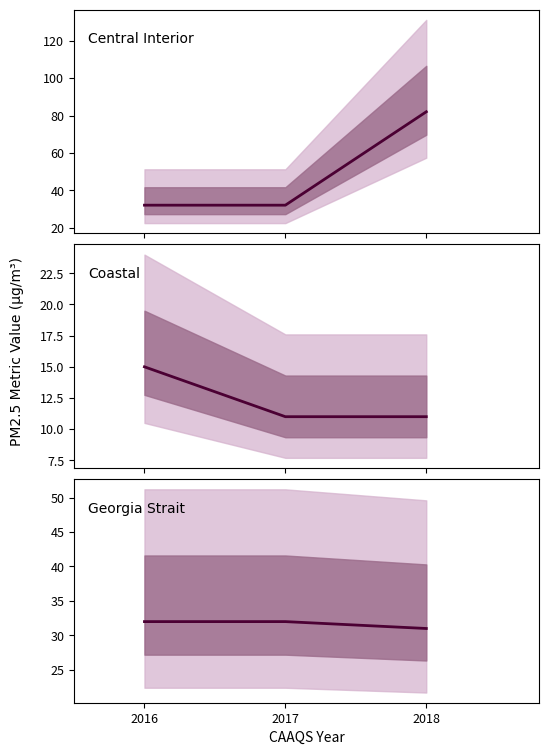

Reading left to right, transcribe all the data shown in this chart.

Central Interior: 2016=32	2017=32	2018=82
Coastal: 2016=15	2017=11	2018=11
Georgia Strait: 2016=32	2017=32	2018=31